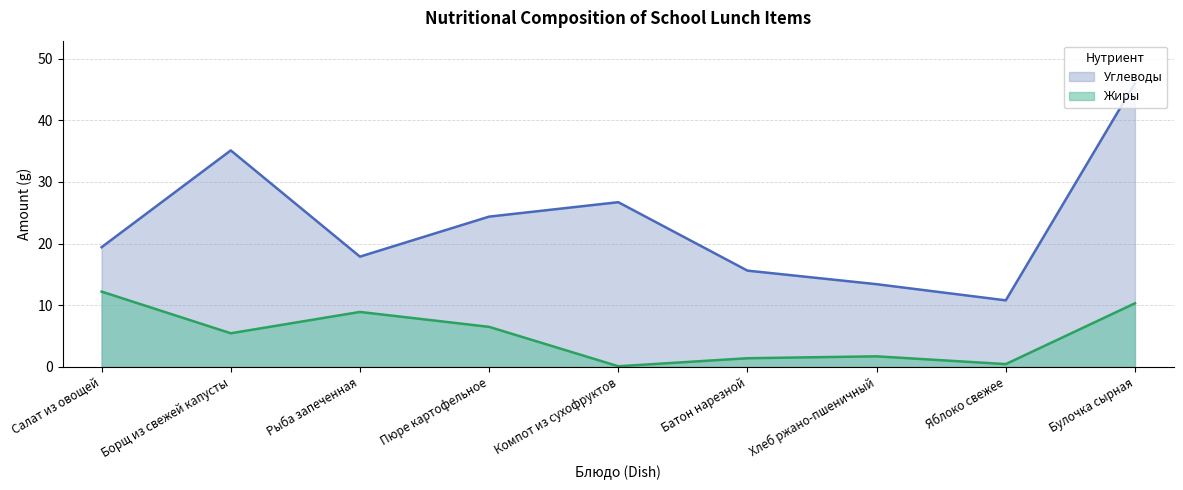

Does the chart have visible grid lines?

Yes